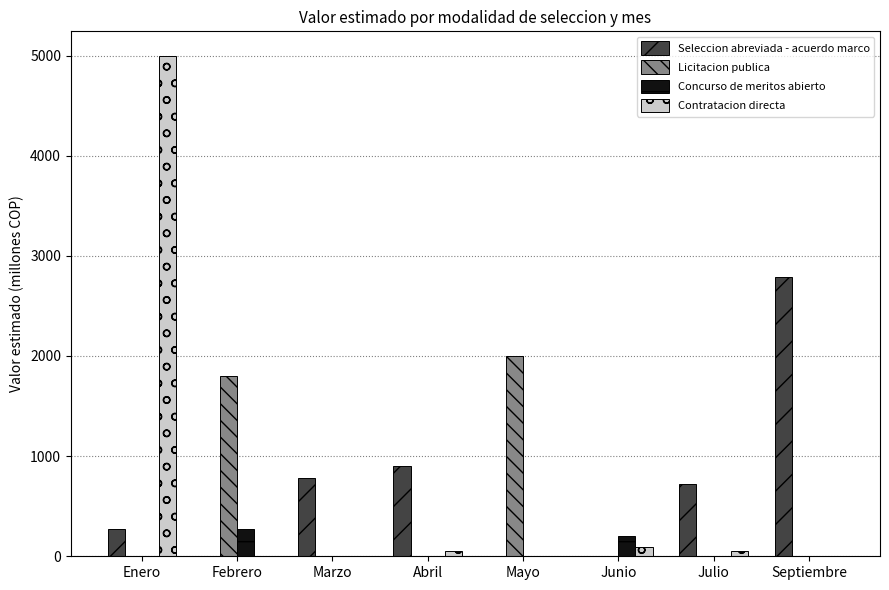

True or false: Contratacion directa has a value of 0.0 at Septiembre.

True